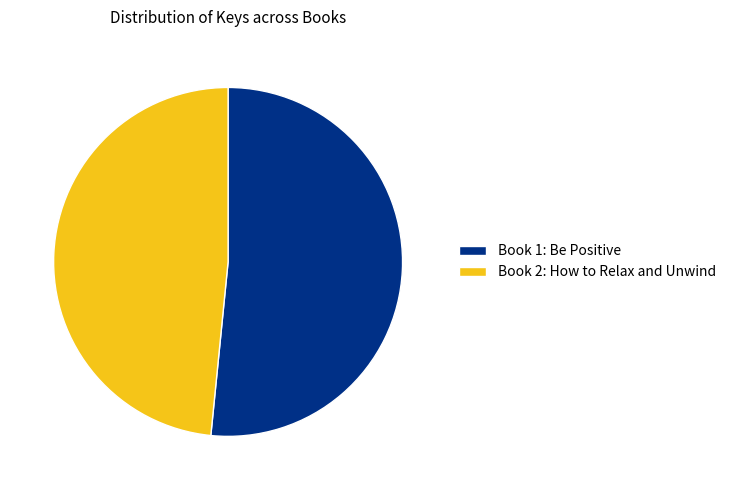

Which slice represents more than half of the pie?

Book 1: Be Positive